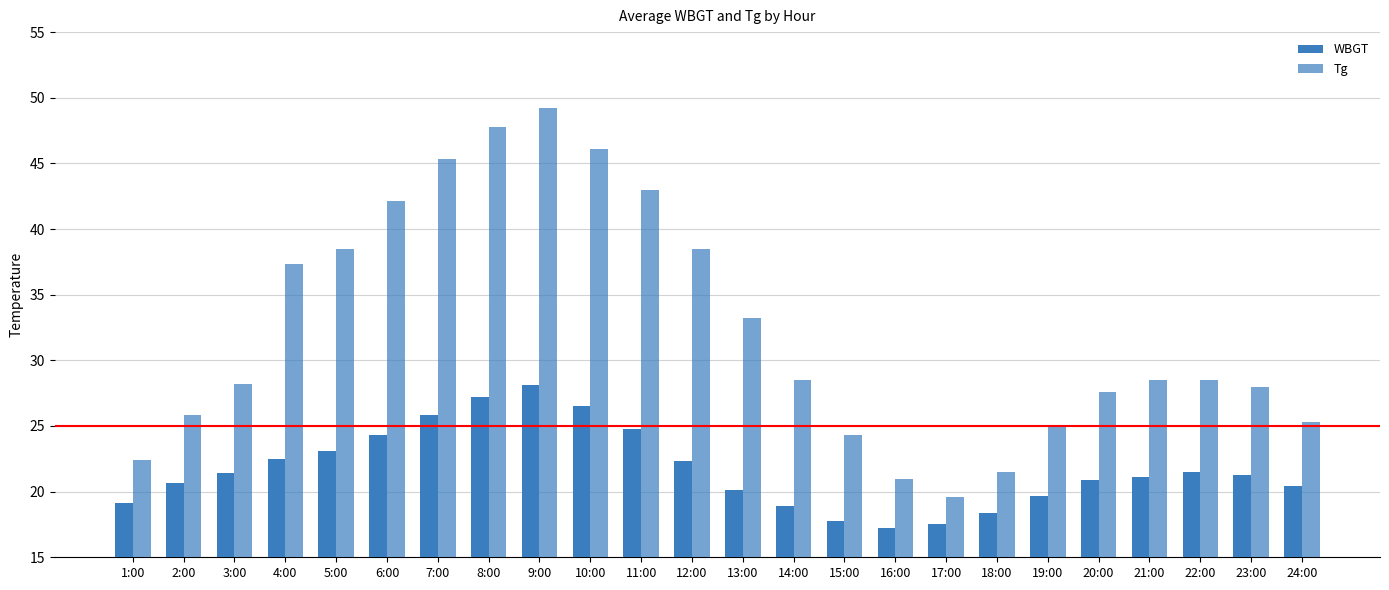

Reading right to left, list all the values displayed in this chart.

WBGT: 20.4	21.3	21.5	21.1	20.9	19.7	18.4	17.5	17.2	17.8	18.9	20.1	22.3	24.8	26.5	28.1	27.2	25.8	24.3	23.1	22.4	21.4	20.6	19.1
Tg: 25.3	28.0	28.5	28.5	27.6	24.9	21.5	19.6	21.0	24.3	28.5	33.2	38.5	43.0	46.1	49.2	47.8	45.3	42.1	38.5	37.3	28.2	25.8	22.4